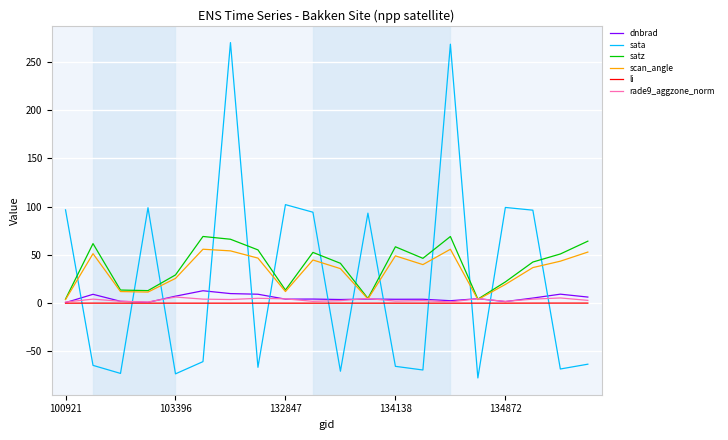

What is the smallest value displayed?

-77.4